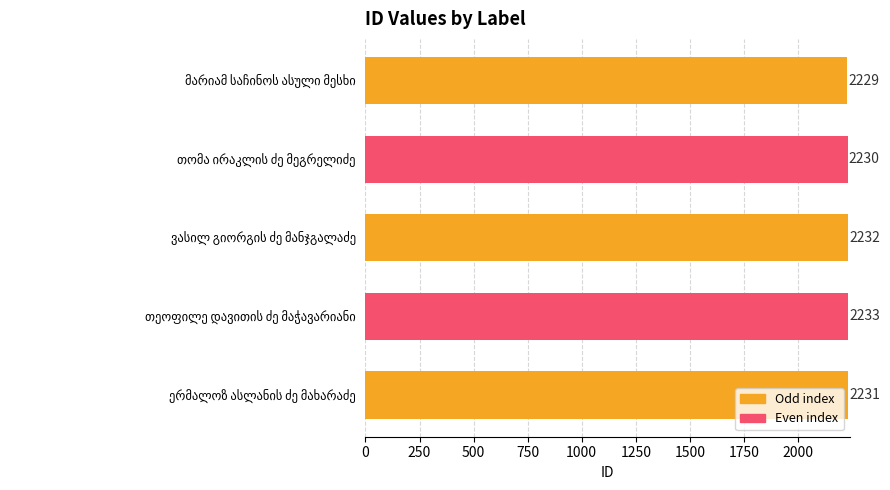

How many values are between 2230 and 2232?

3